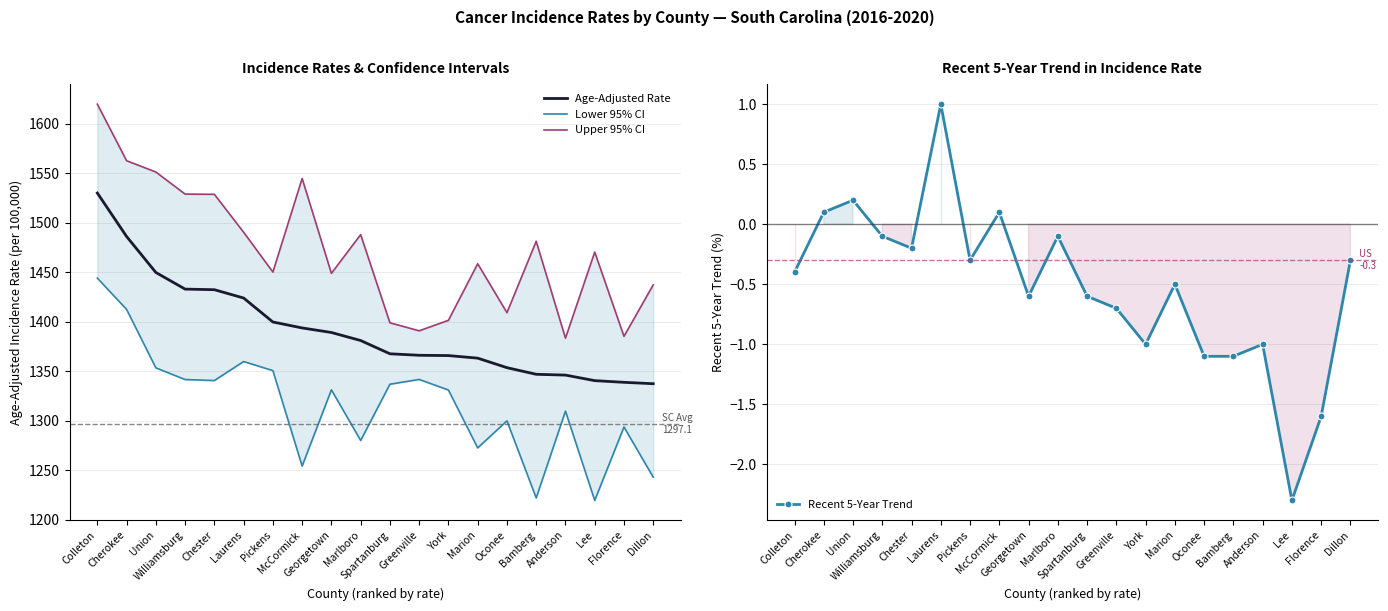

At which category is the sum across all series the highest?

Colleton